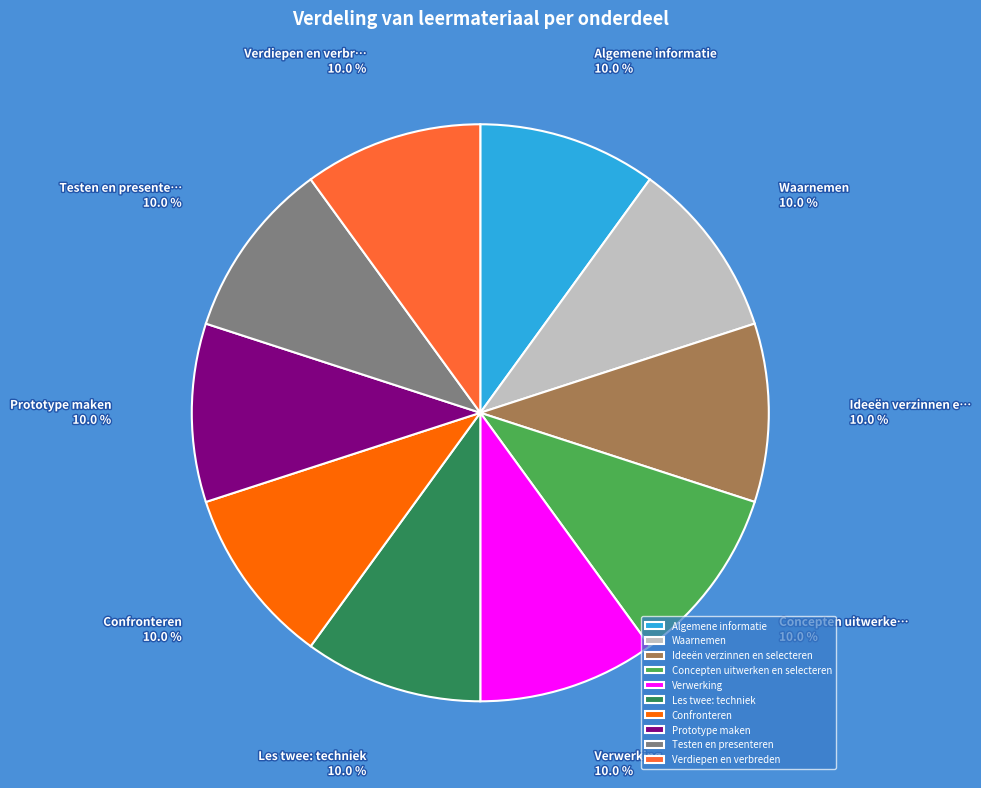

To the nearest percent, what portion does Waarnemen represent?

10%